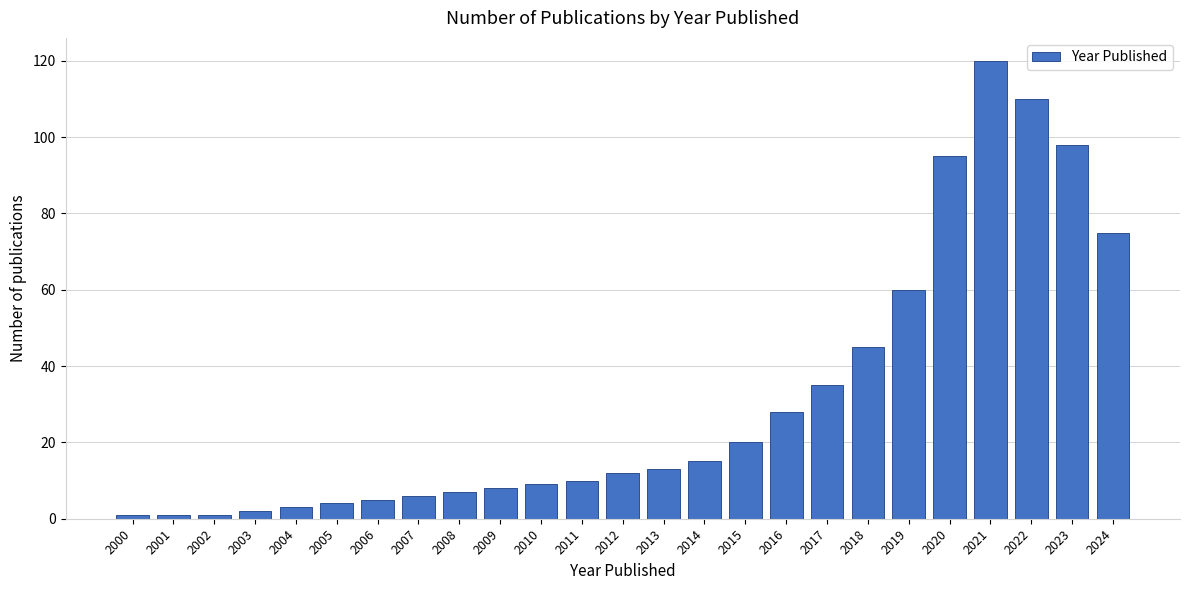

Reading left to right, transcribe all the data shown in this chart.

1	1	1	2	3	4	5	6	7	8	9	10	12	13	15	20	28	35	45	60	95	120	110	98	75